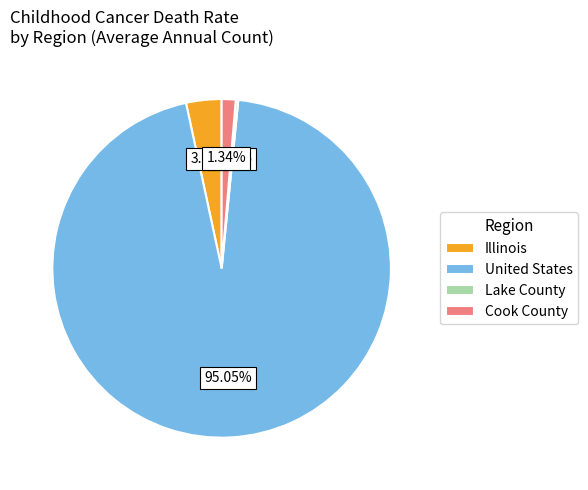

What percentage is NOT represented by Illinois?

96.6%